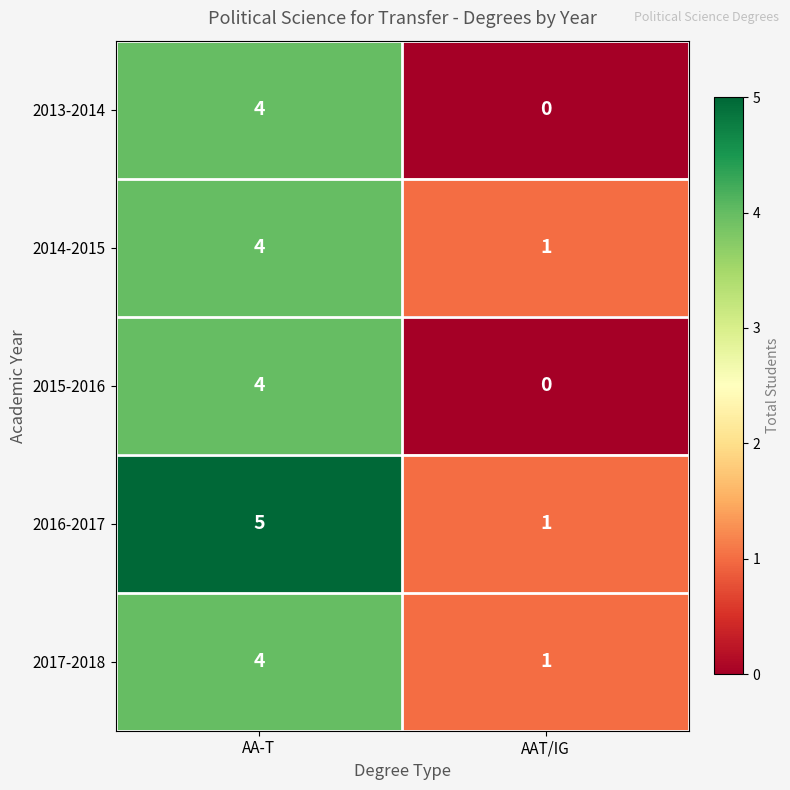

Which category has the highest value across all series?

AA-T